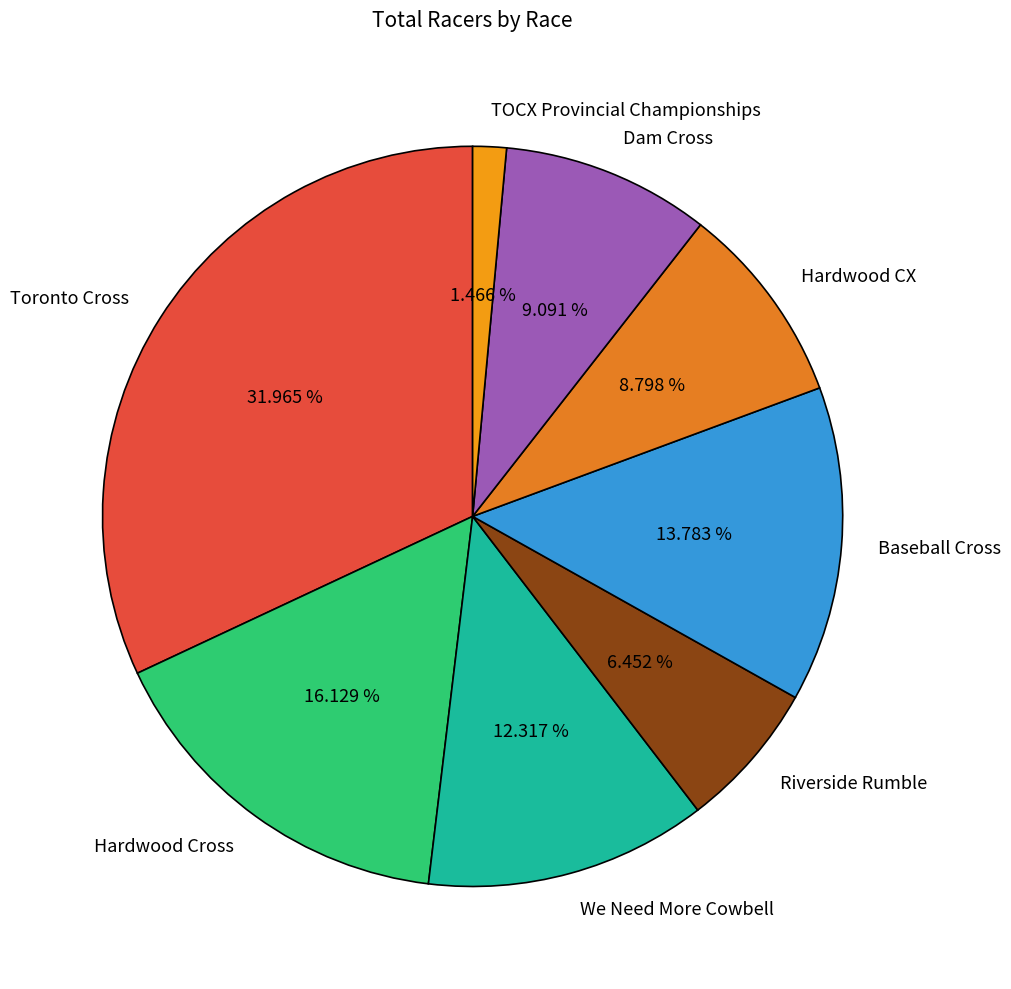

To the nearest percent, what is the combined percentage of We Need More Cowbell and Baseball Cross?

26%